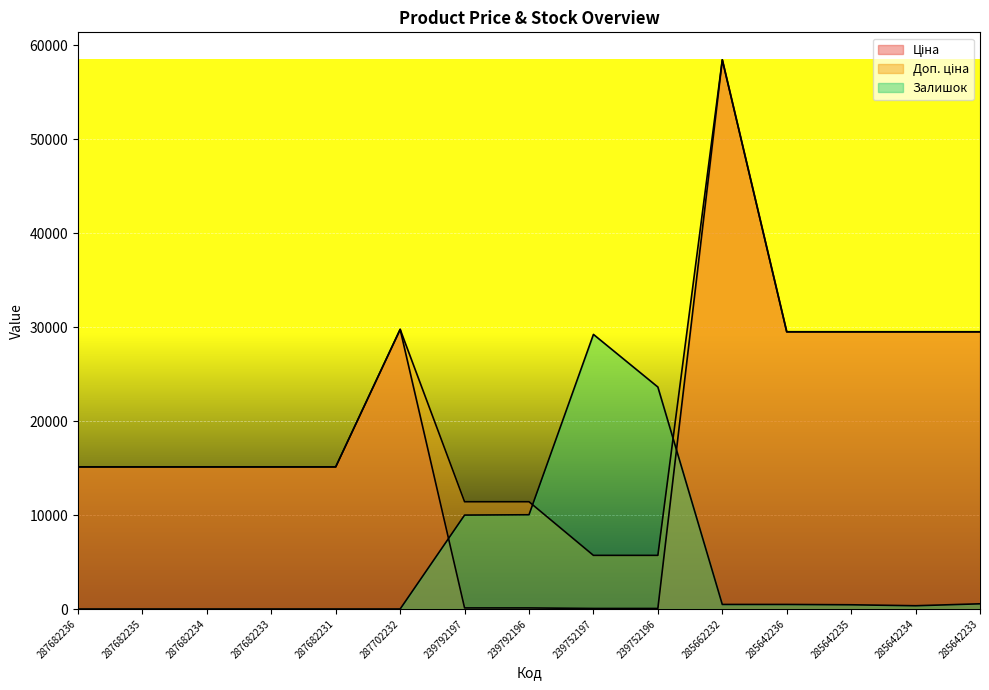

True or false: Залишок and Ціна intersect in this chart.

True